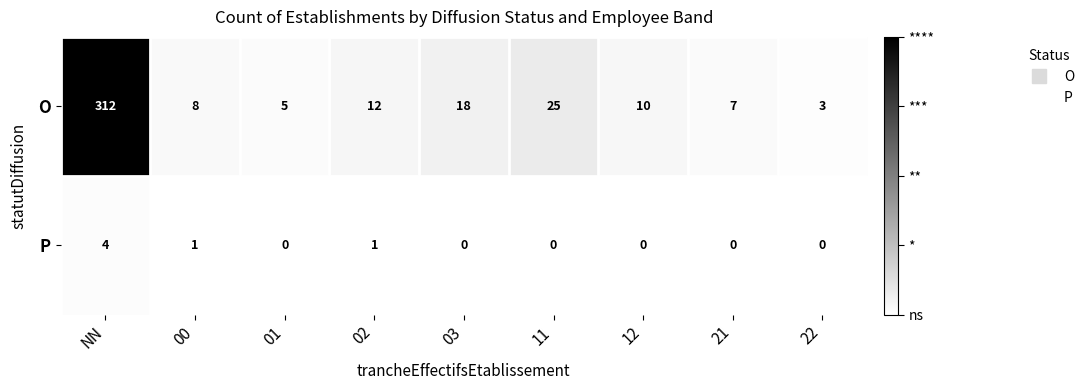

Between 21 and 22, which series saw the biggest shift?

O